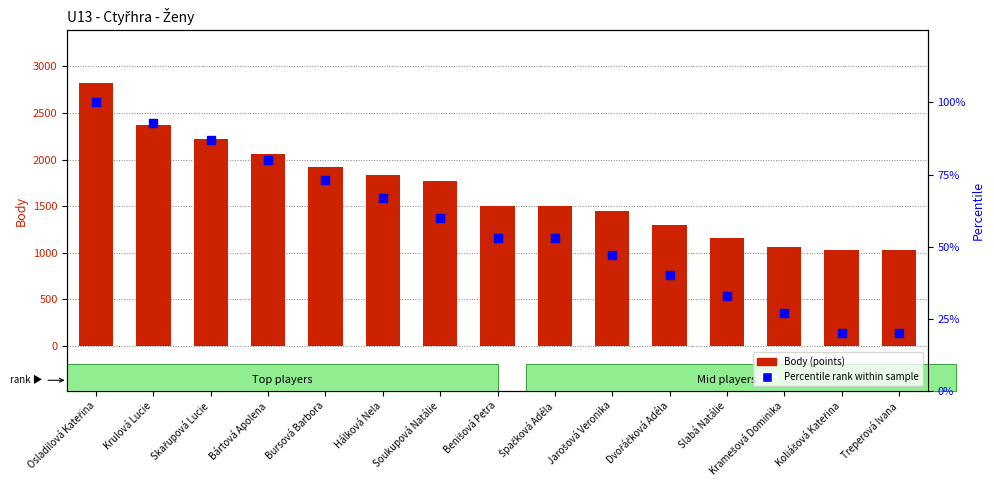

What is the total value across all series at Slabá Natálie?

1191